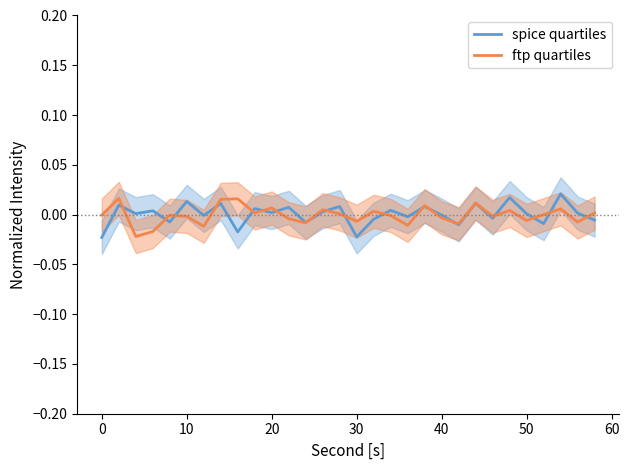

In spice quartiles, how many points are lower than both neighbors (excluding endpoints)?

11